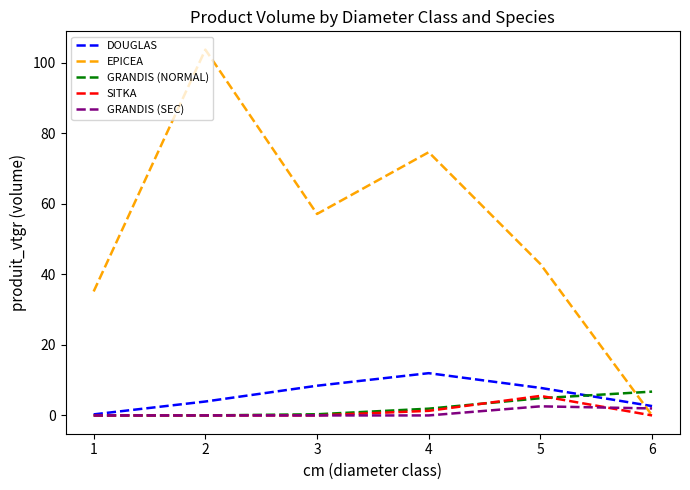

Between 1 and 5, which series saw the biggest shift?

EPICEA